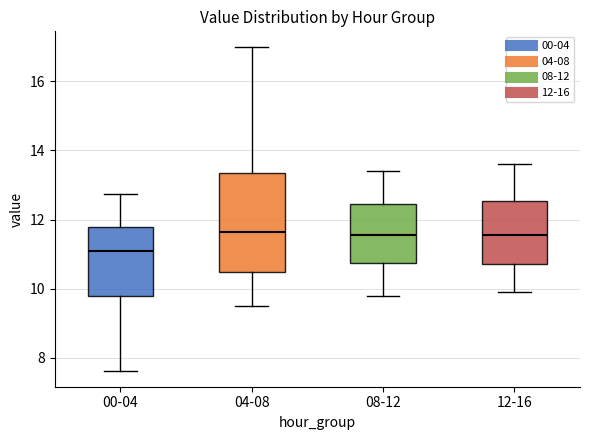

Reading left to right, read every box against the y-axis: the position of its median line, the range the box covers, and the ends of its whiskers. The values are not printed on the chart, so give them approximately, as read against the axis.

00-04: median 11.0, box 9.8 to 11.8, whiskers 7.6 to 12.8
04-08: median 11.6, box 10.4 to 13.4, whiskers 9.6 to 17.0
08-12: median 11.6, box 10.8 to 12.4, whiskers 9.8 to 13.4
12-16: median 11.6, box 10.8 to 12.6, whiskers 10.0 to 13.6